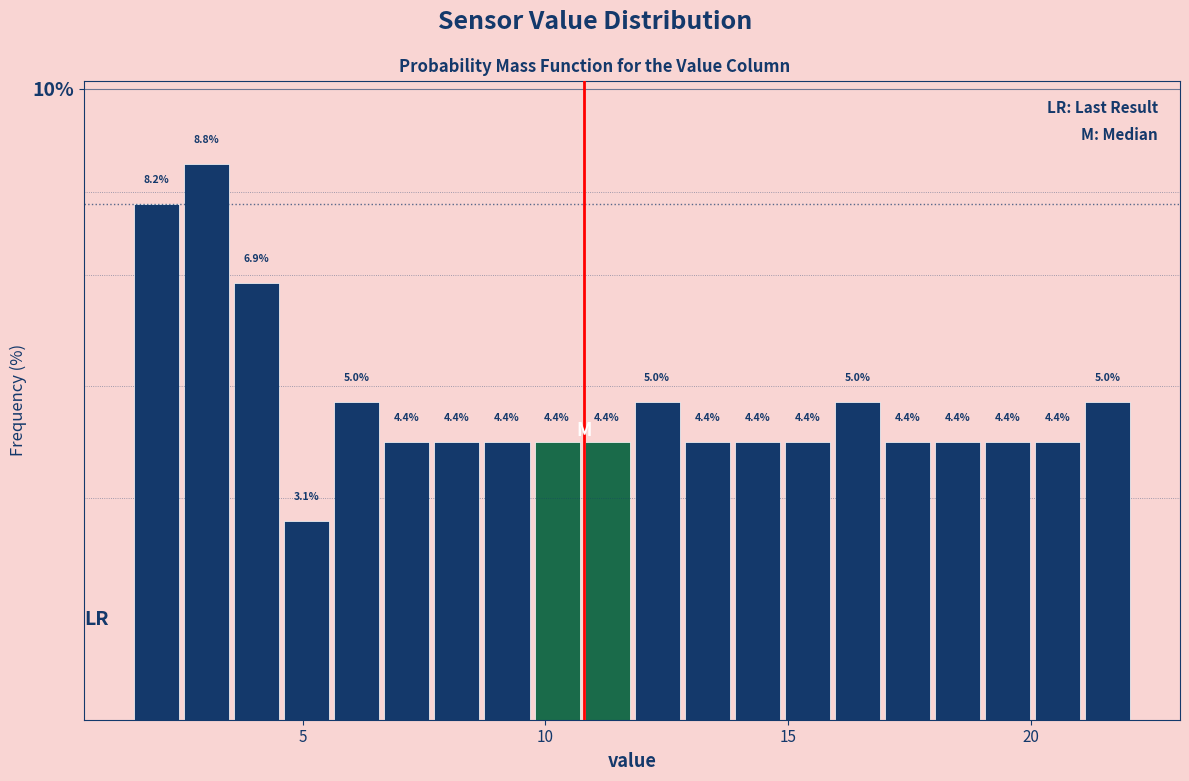

Read against the x-axis, roughly where is the centre of the tallest bar?

3.0